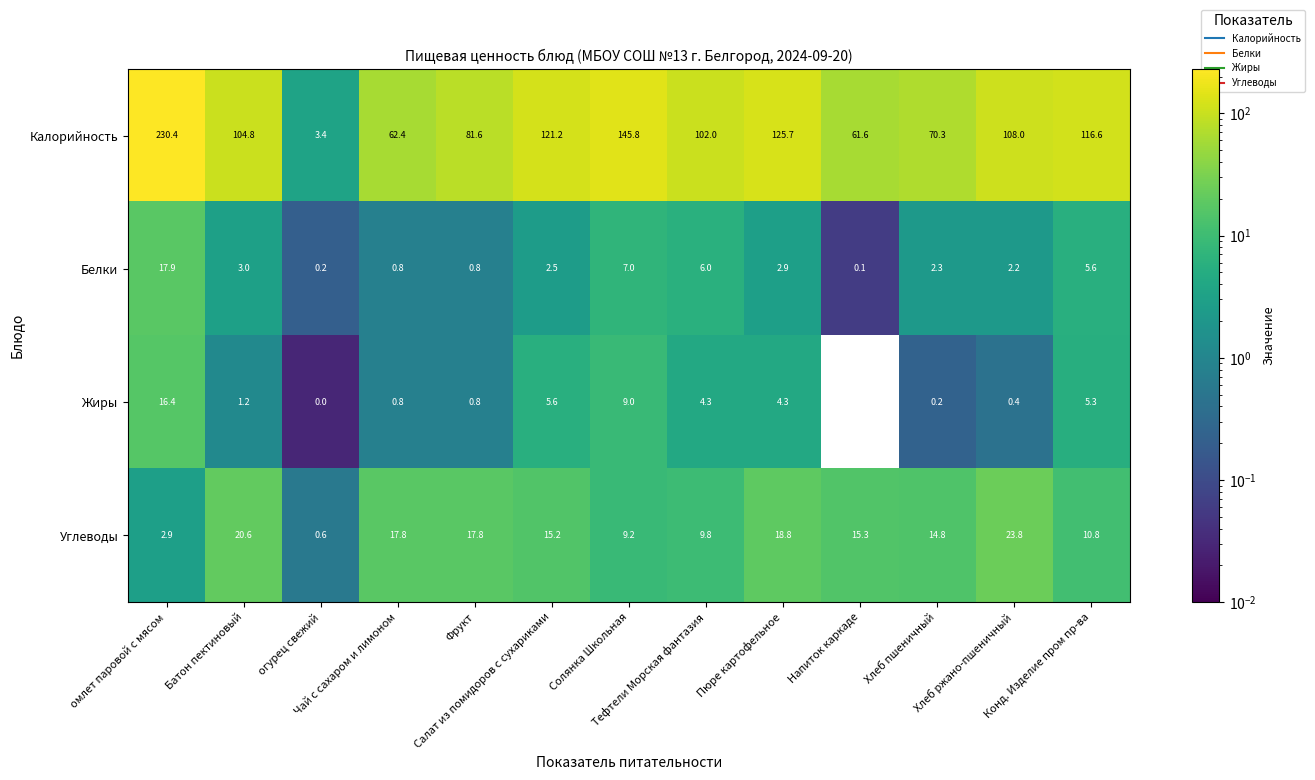

What is the average value of the Жиры series?

3.7